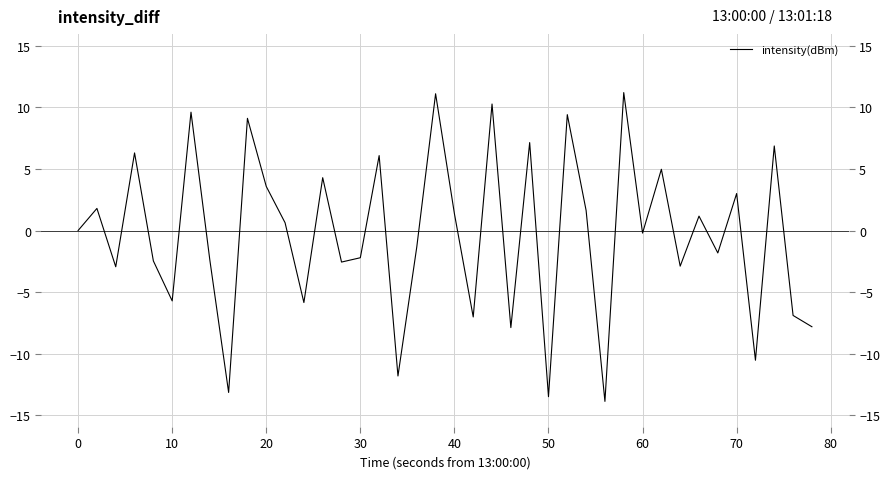

Reading left to right, what are all the values shown in this chart?

0.0	1.8	-2.9	6.3	-2.5	-5.7	9.6	-2.4	-13.1	9.1	3.6	0.6	-5.8	4.3	-2.6	-2.2	6.1	-11.8	-1.3	11.1	1.4	-7.0	10.3	-7.9	7.1	-13.5	9.4	1.6	-13.9	11.2	-0.2	5.0	-2.9	1.2	-1.8	3.0	-10.5	6.9	-6.9	-7.8